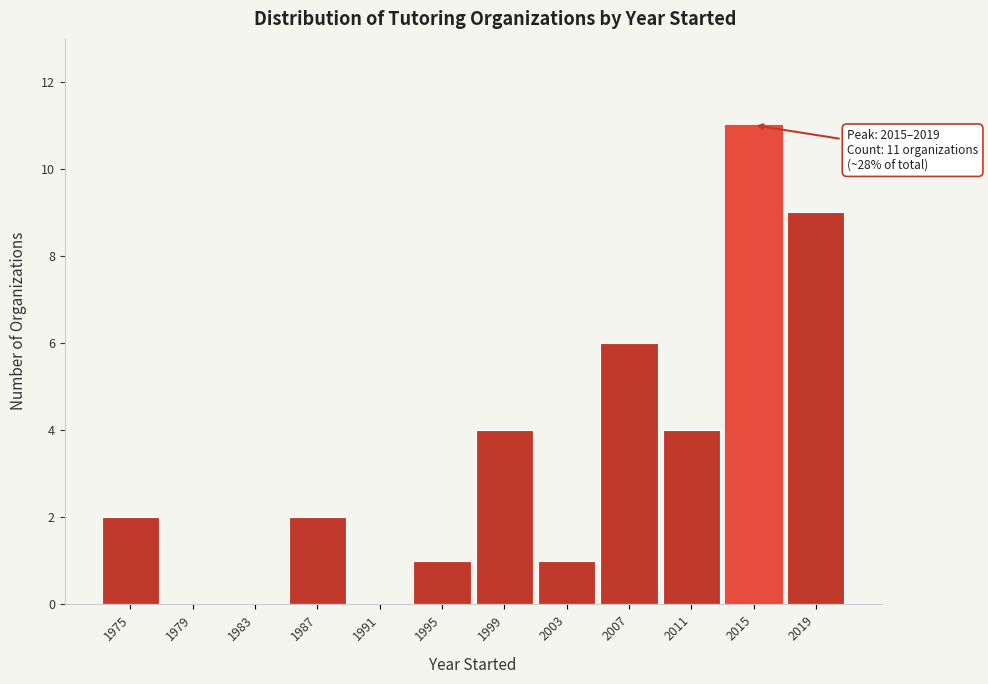

Reading left to right, transcribe all the data shown in this chart.

1975=2	1979=0	1983=0	1987=2	1991=0	1995=1	1999=4	2003=1	2007=6	2011=4	2015=11	2019=9